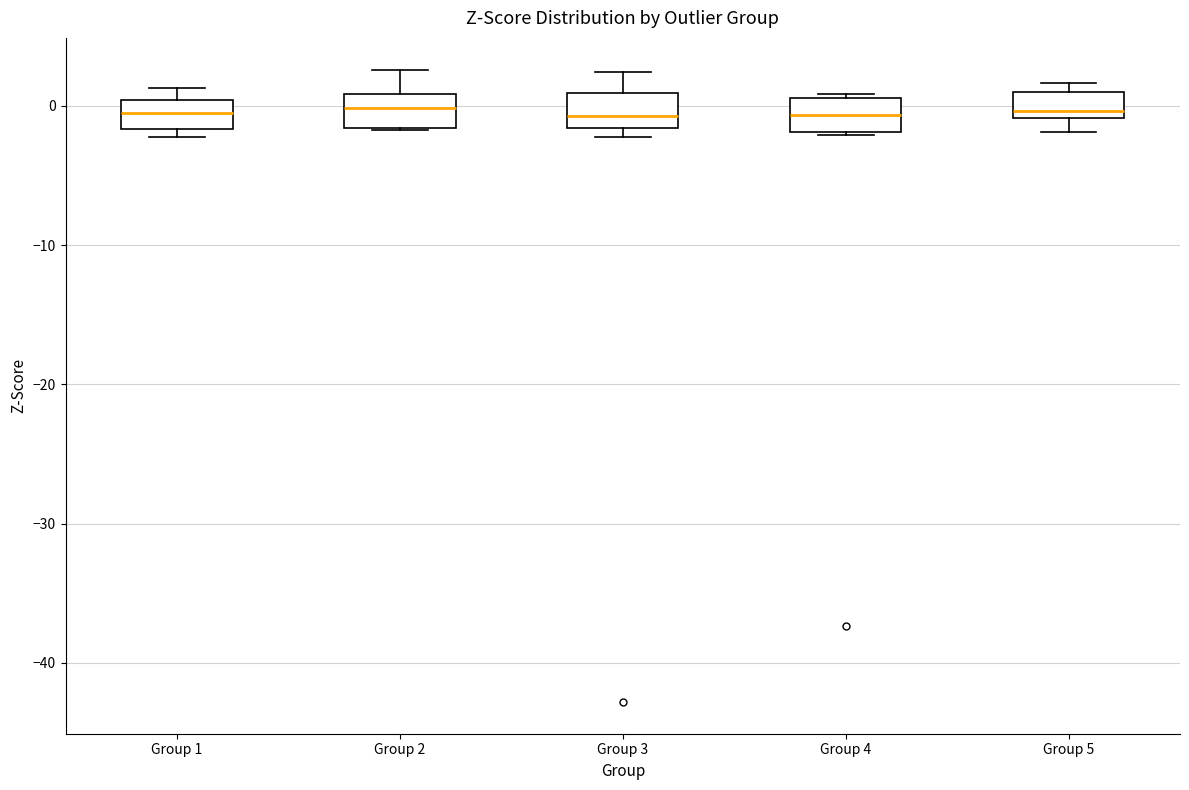

Reading left to right, transcribe this box plot: for each box, give where its median line is, the range the box spans, and where its two whiskers end, as read against the y-axis. The values are not printed on the chart, so give them approximately, as read against the axis.

Group 1: median -1, box -2 to 0, whiskers -2 (just below the box's lower edge) to 1
Group 2: median 0, box -2 to 1, whiskers -2 to 3
Group 3: median -1, box -2 to 1, whiskers -2 (just below the box's lower edge) to 2
Group 4: median -1, box -2 to 1, whiskers -2 to 1
Group 5: median 0, box -1 to 1, whiskers -2 to 2